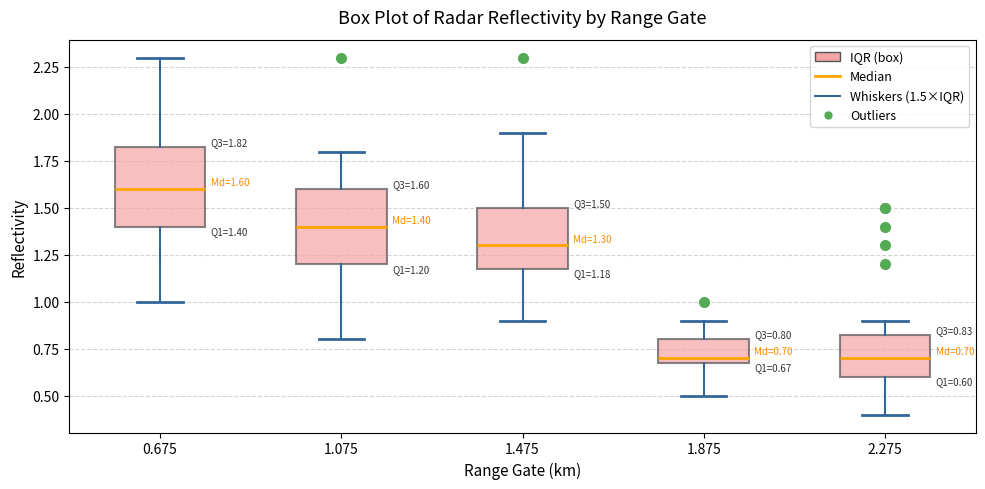

Which box's median line is the highest?

0.675